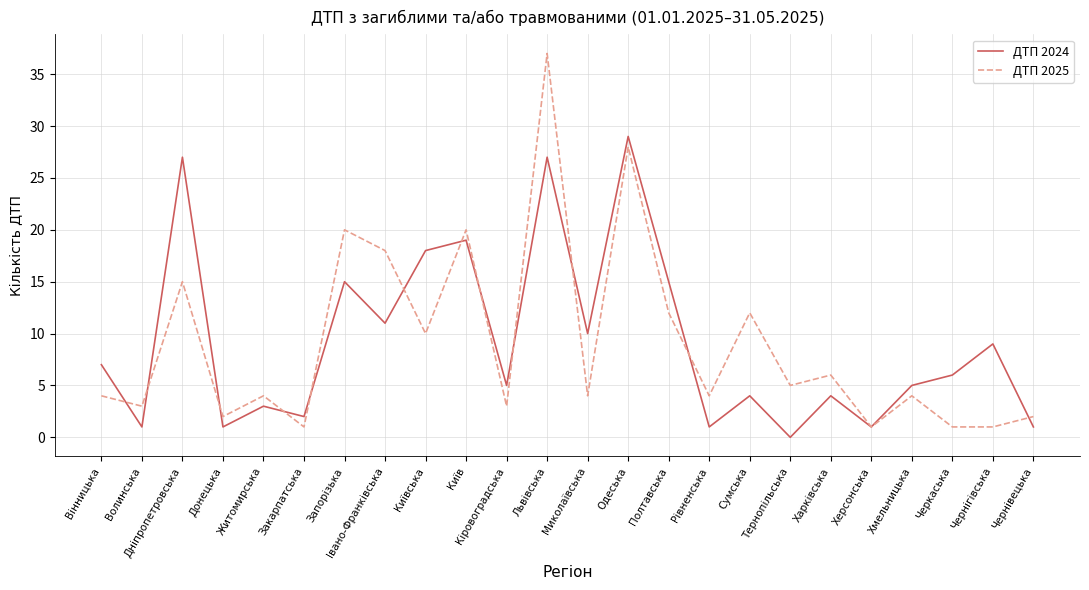

The value of ДТП 2025 at Полтавська is 12. True or false?

True